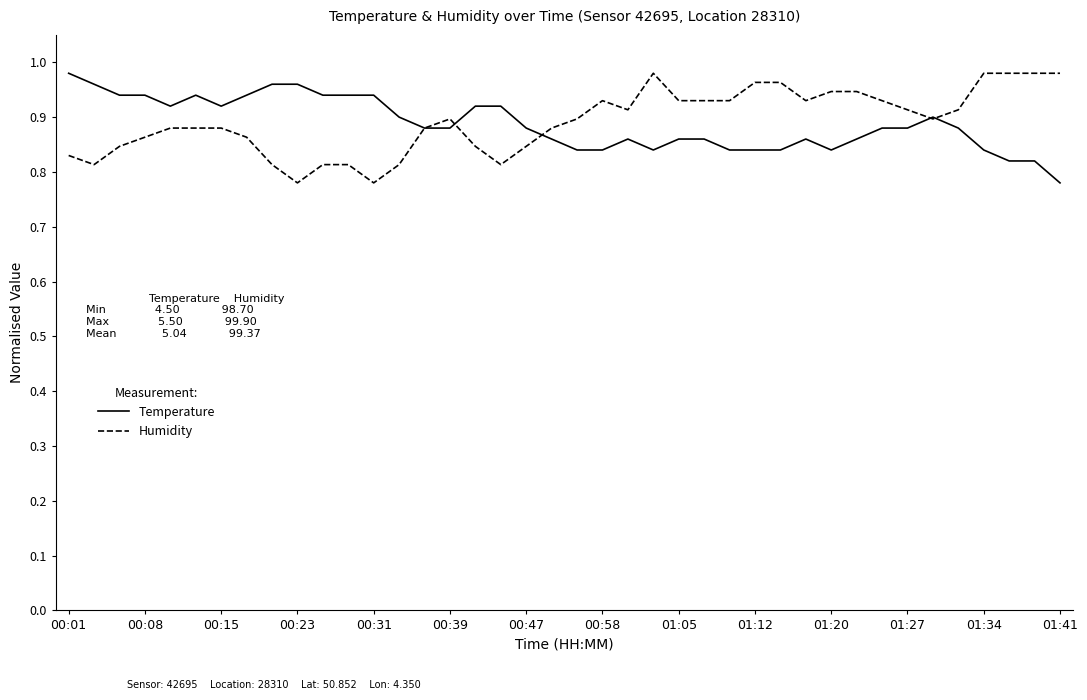

Does the chart display data point markers on the line(s)?

No